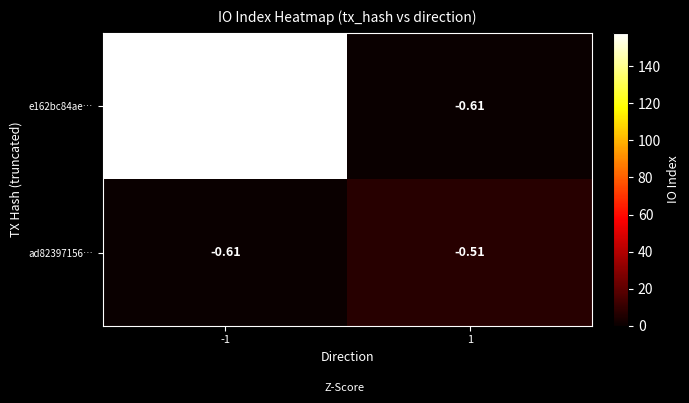

How many series are shown in this chart?

2